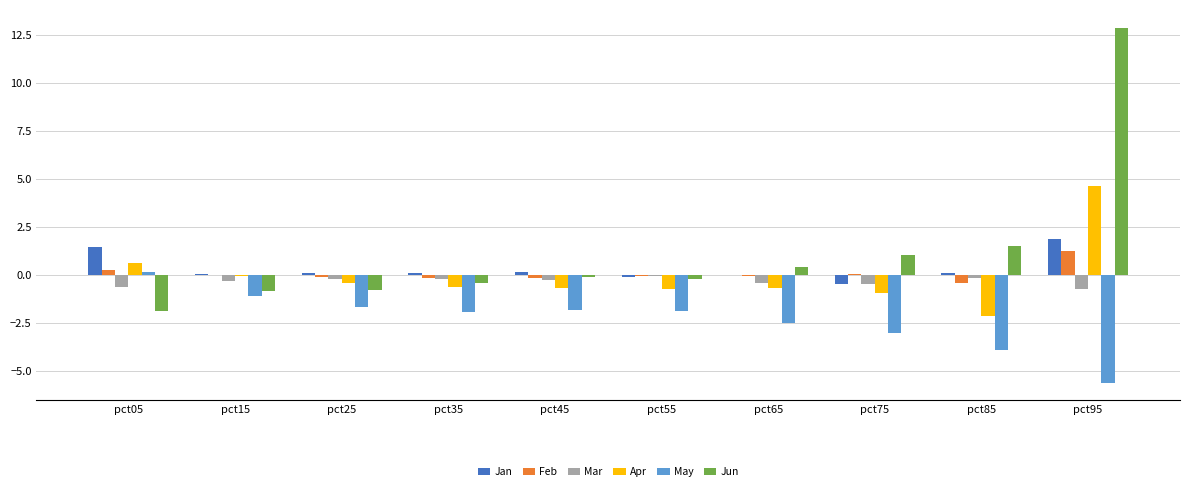

Is it true that Jun equals 1.0 at pct75?

True